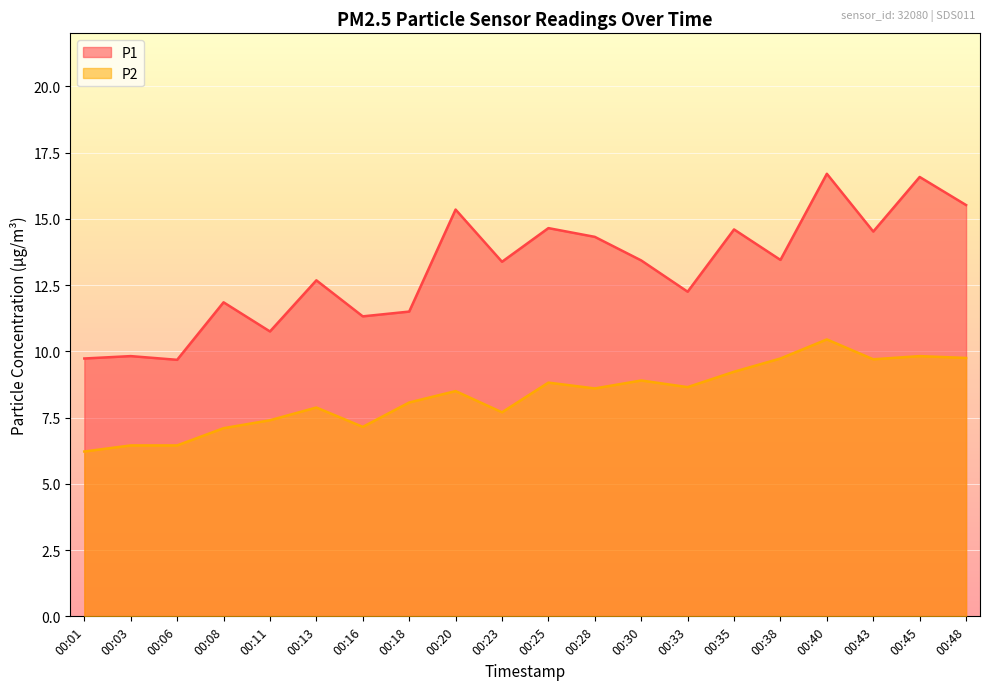

Which series has the largest range (max minus min)?

P1